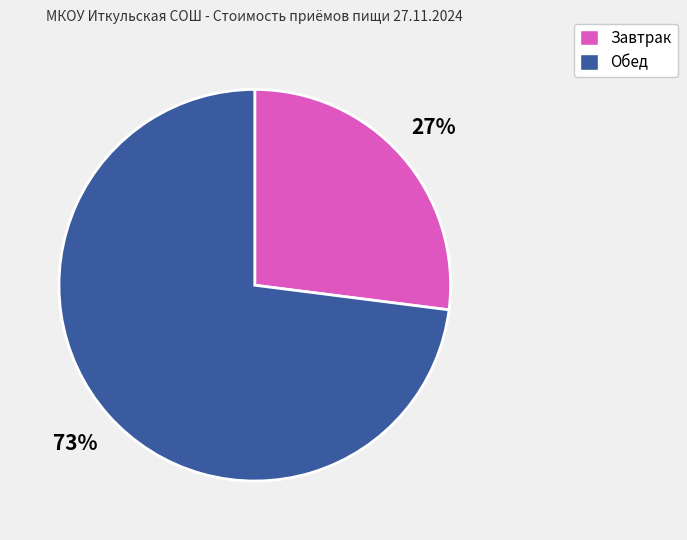

Rank the categories by value from lowest to highest.

Завтрак, Обед